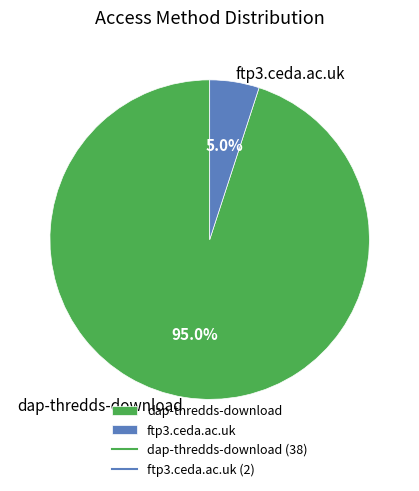

To the nearest percent, what is the average slice percentage?

50%